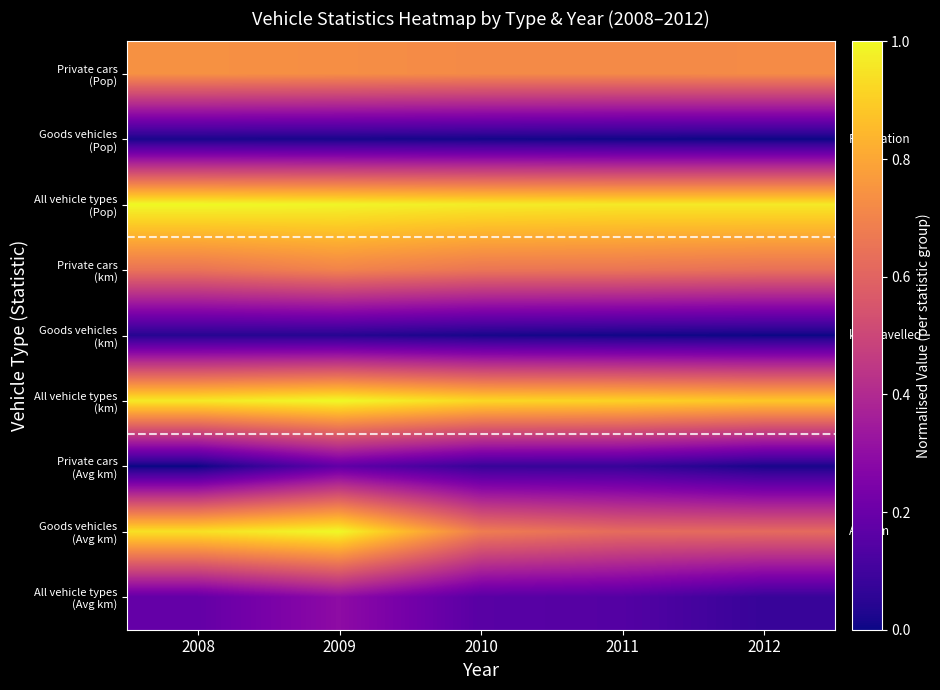

At how many categories does at least one series exceed 0?

5